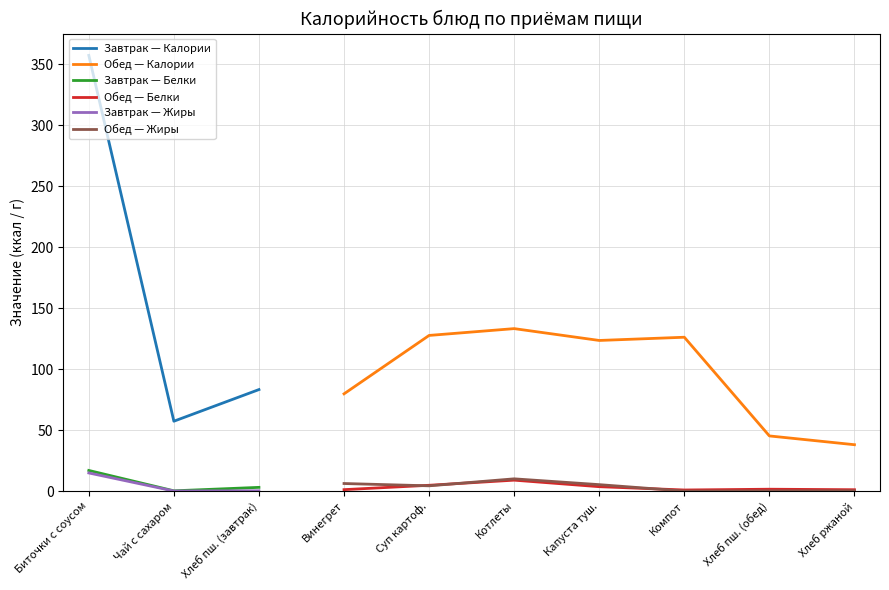

Does the chart have visible grid lines?

Yes